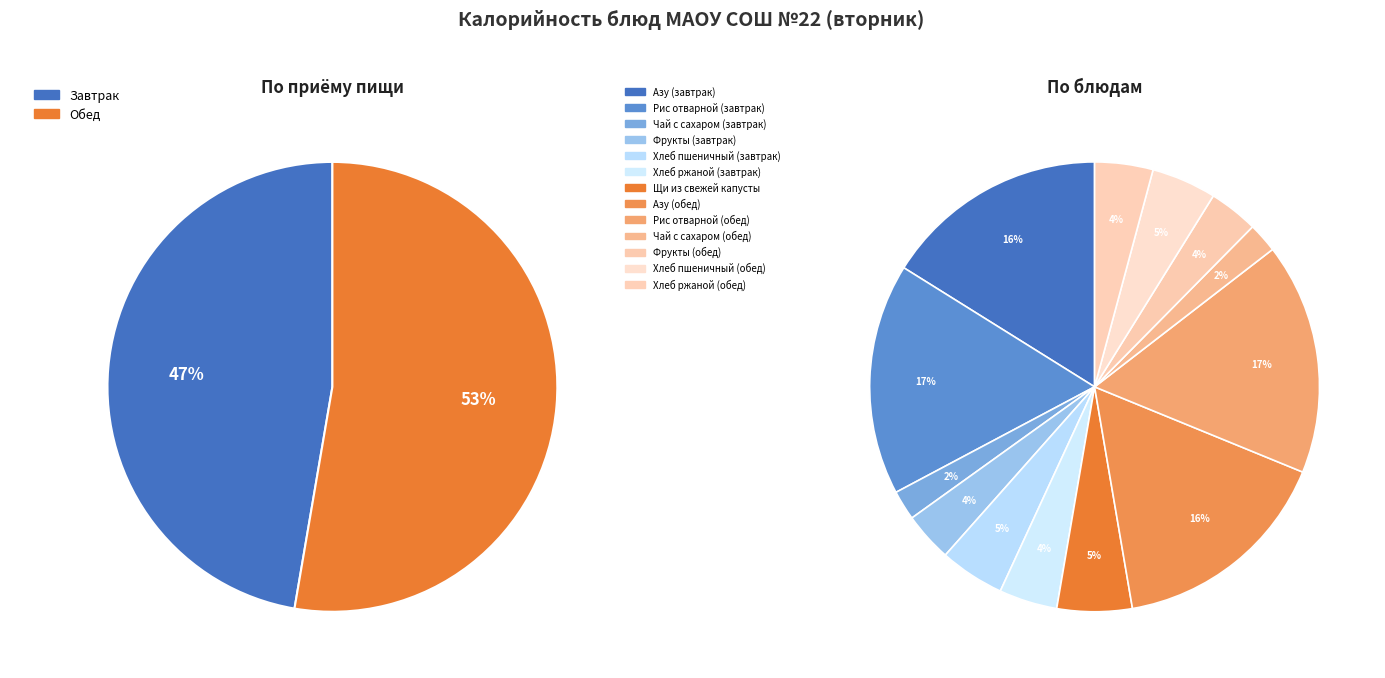

The Азу (завтрак) slice represents 22% of the pie. True or false?

False